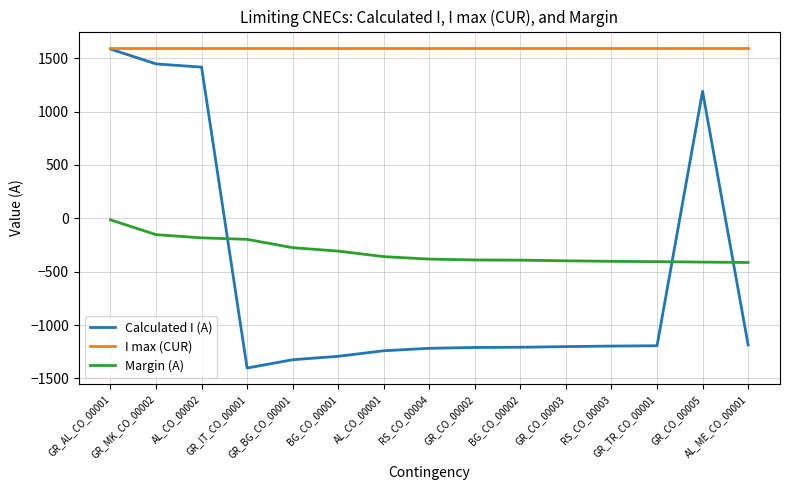

Rank the series at AL_CO_00001 from highest to lowest value.

I max (CUR), Margin (A), Calculated I (A)